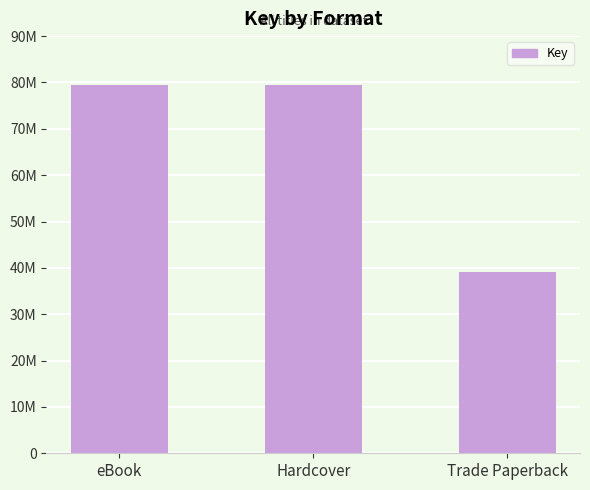

What is the label of the 2nd bar from the left?

Hardcover